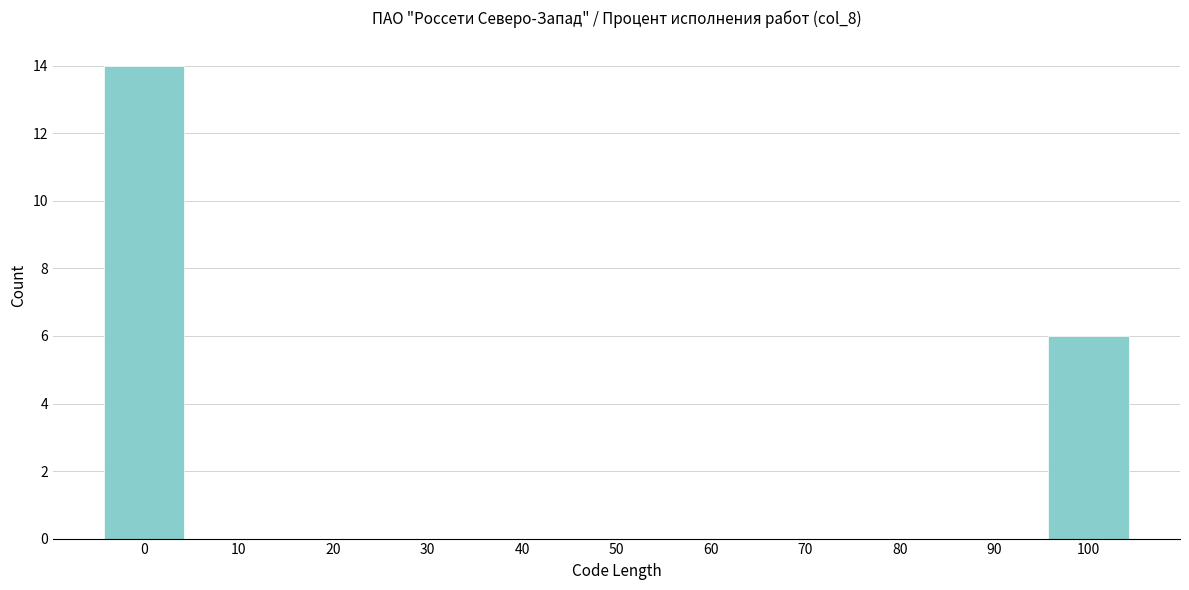

Which range on the x-axis has the tallest bar?

-5 to 5